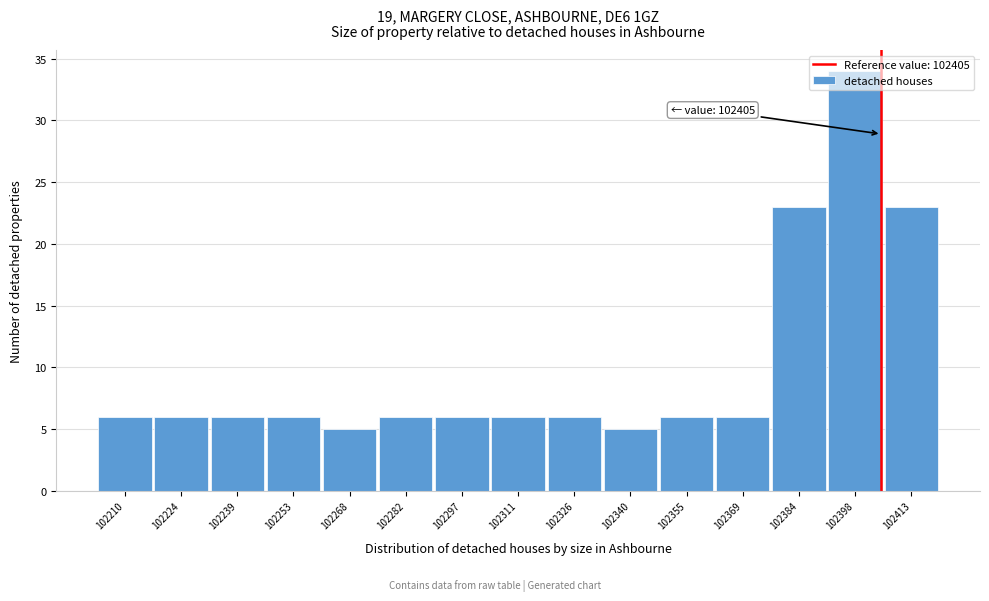

Which range on the x-axis has the tallest bar?

102391.0 to 102405.5